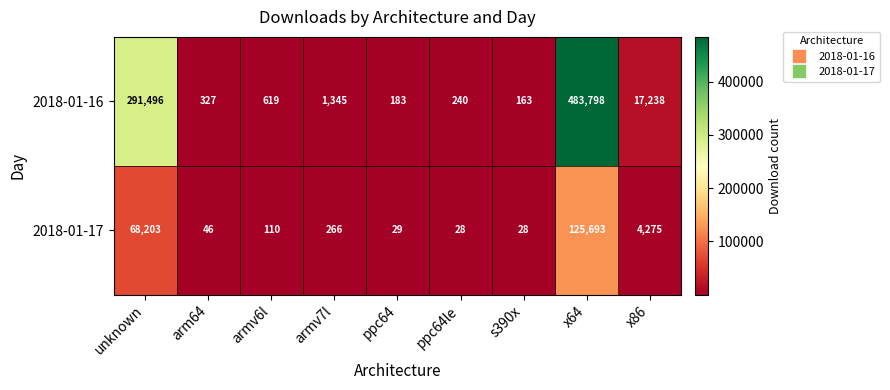

What is the sum of the 2018-01-17 values at x86 and ppc64le?

4303